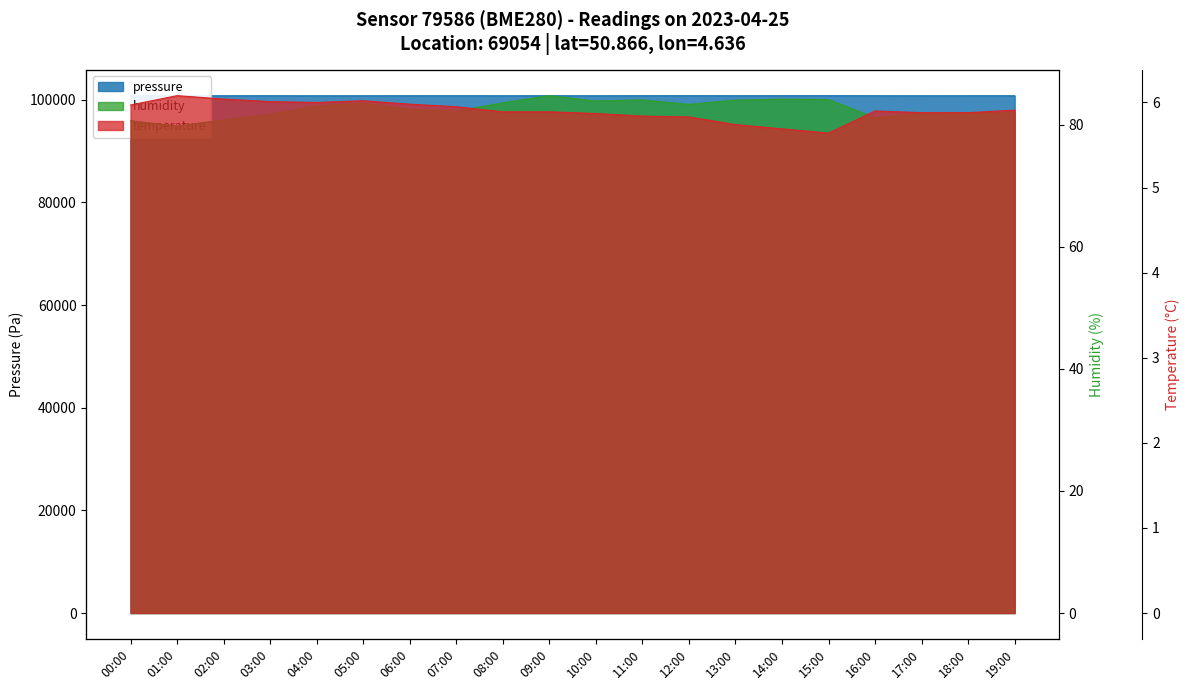

What is the value of the temperature point at the 17th from the left?

5.9